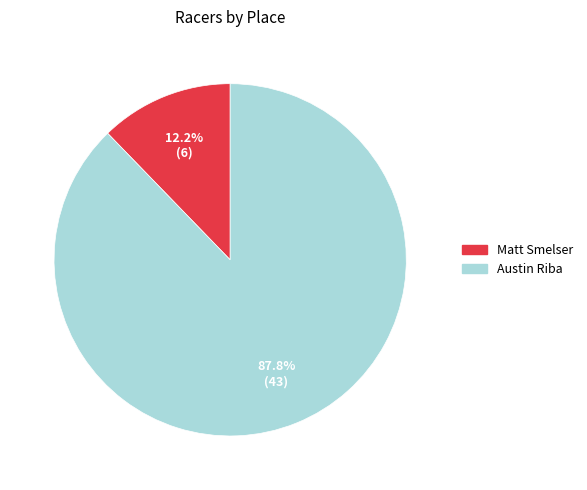

Is the sum of Austin Riba and Matt Smelser greater than half?

Yes